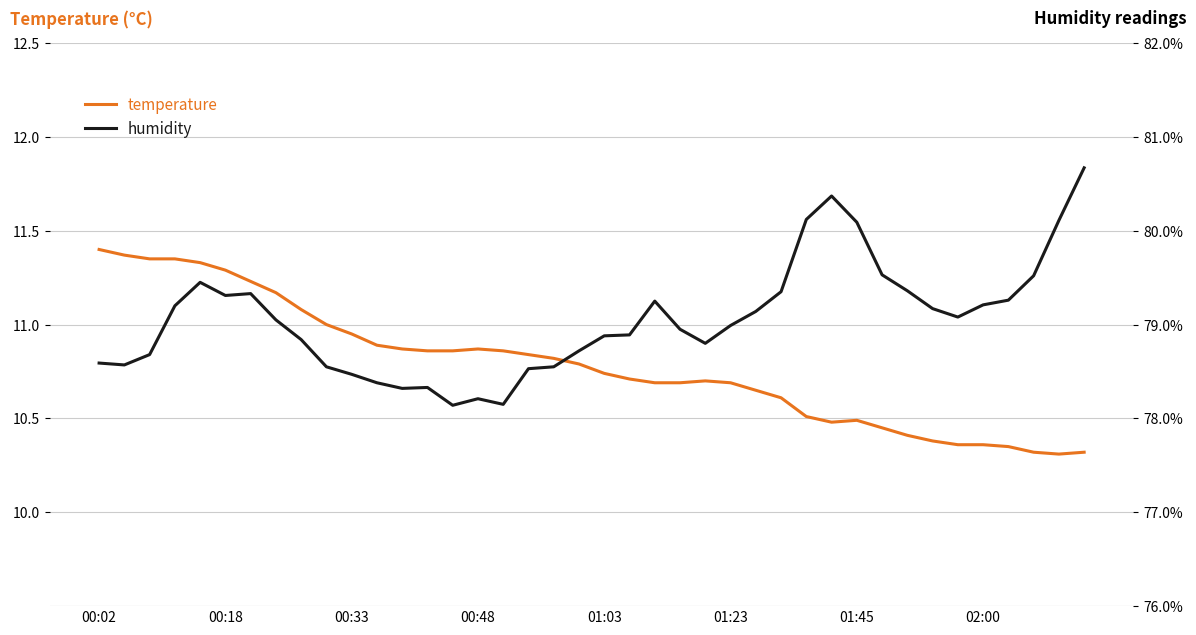

What is the average value of the temperature series?

10.8